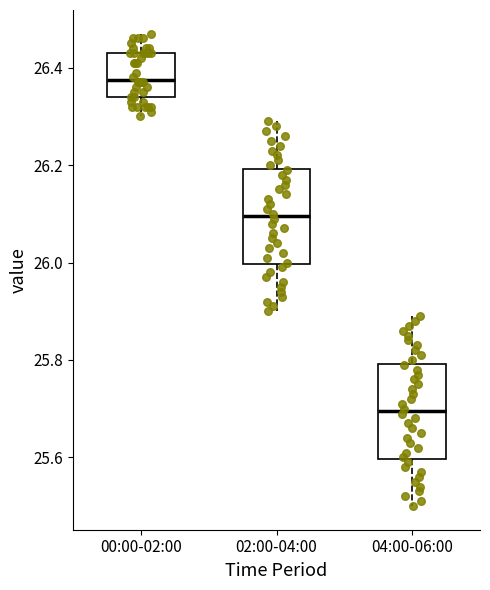

Reading left to right, transcribe this box plot: for each box, give where its median line is, the range the box spans, and where its two whiskers end, as read against the y-axis. The values are not printed on the chart, so give them approximately, as read against the axis.

00:00-02:00: median 26.38, box 26.34 to 26.44, whiskers 26.30 to 26.48
02:00-04:00: median 26.10, box 26.00 to 26.20, whiskers 25.90 to 26.30
04:00-06:00: median 25.70, box 25.60 to 25.80, whiskers 25.50 to 25.90